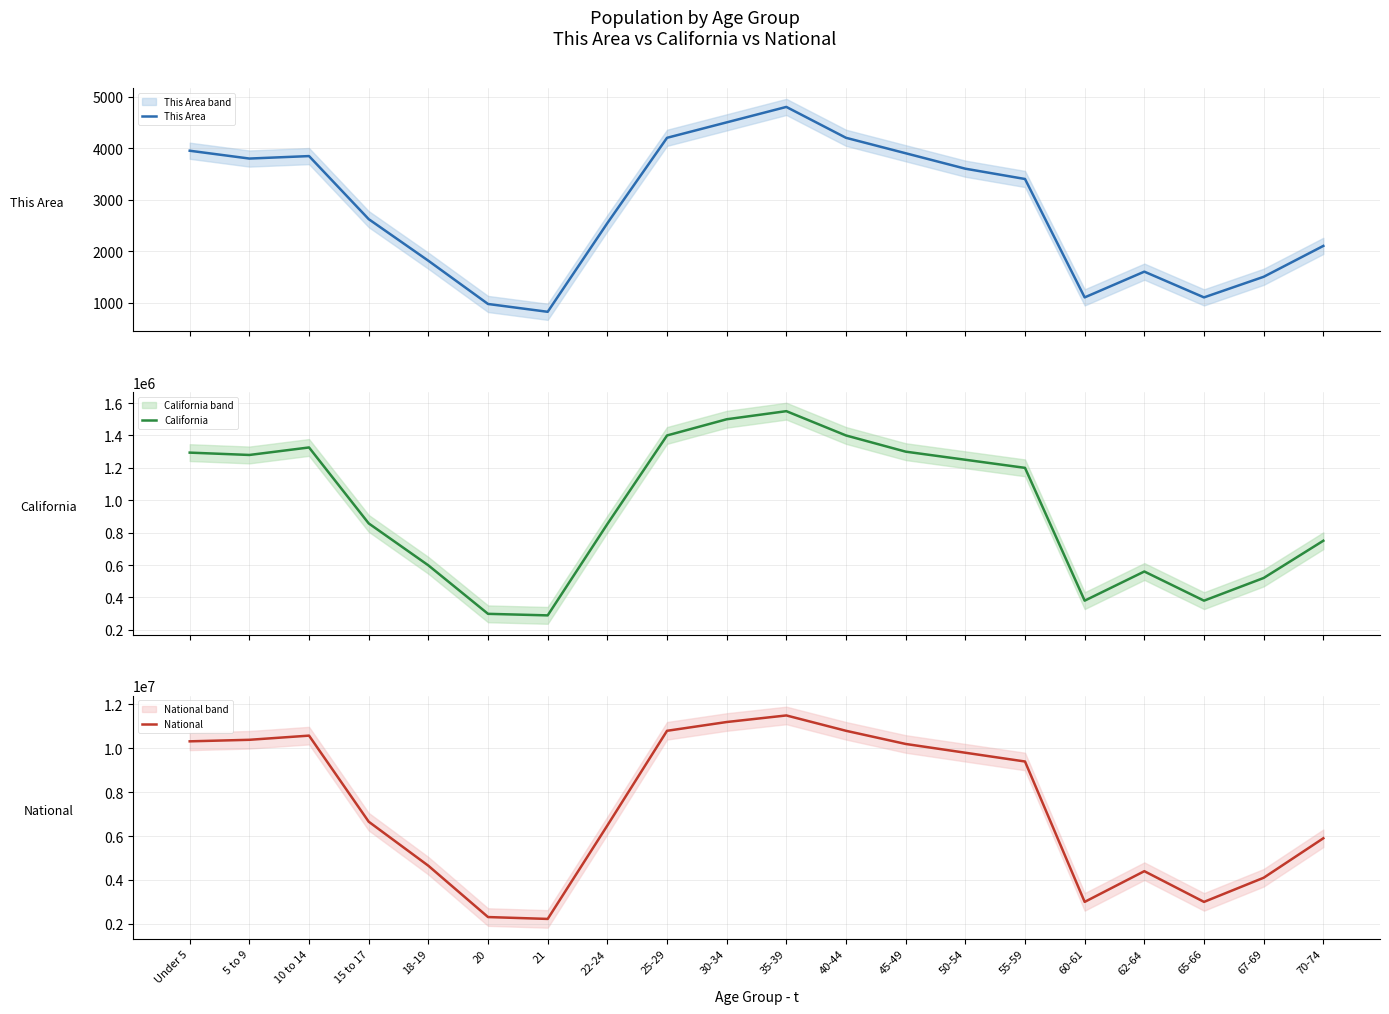

True or false: This Area and National cross at least once.

False